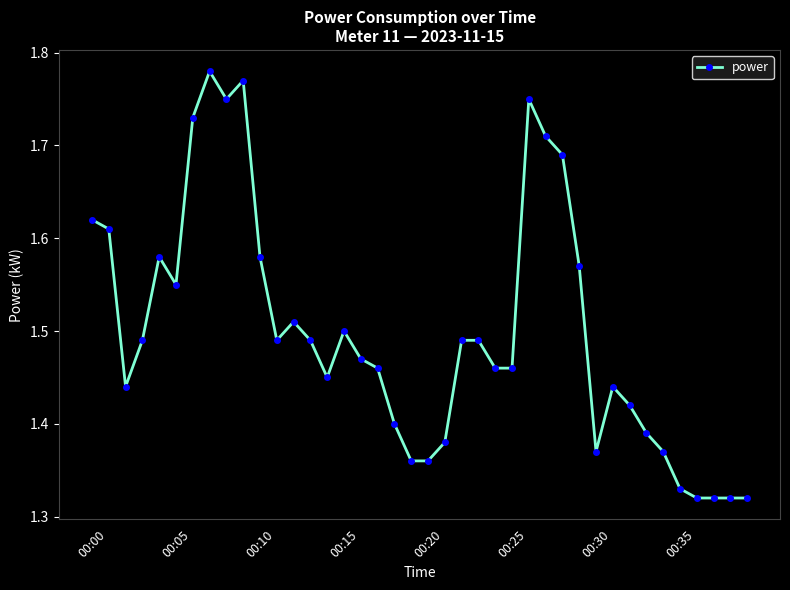

Count the values in the range 1 to 2.

40